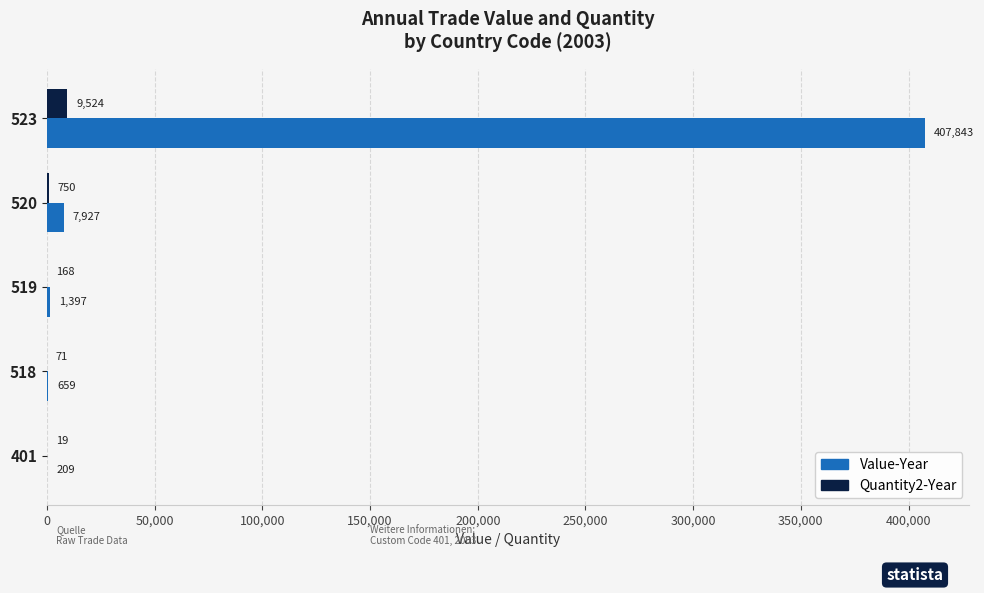

What is the sum of all Quantity2-Year values?

10532